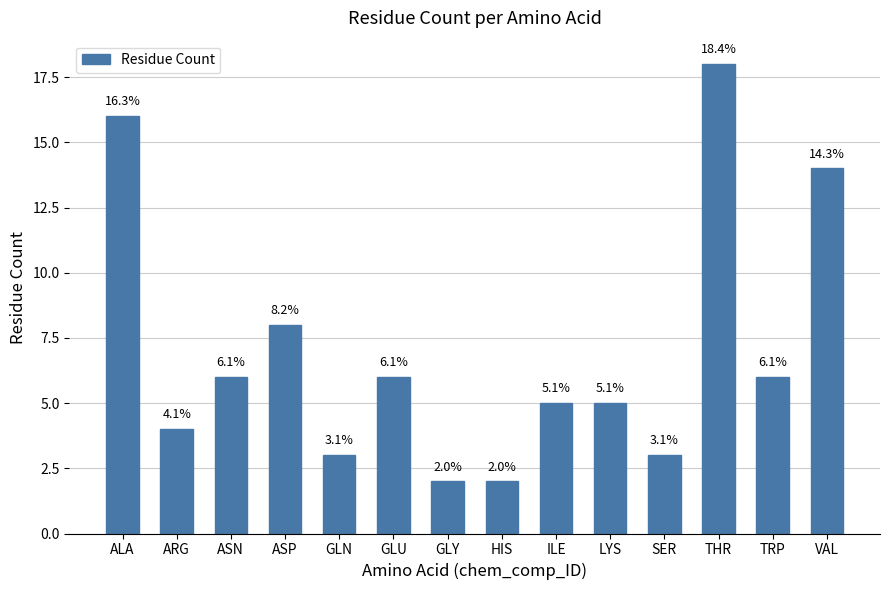

Rank the categories by value from lowest to highest.

GLY, HIS, GLN, SER, ARG, ILE, LYS, ASN, GLU, TRP, ASP, VAL, ALA, THR